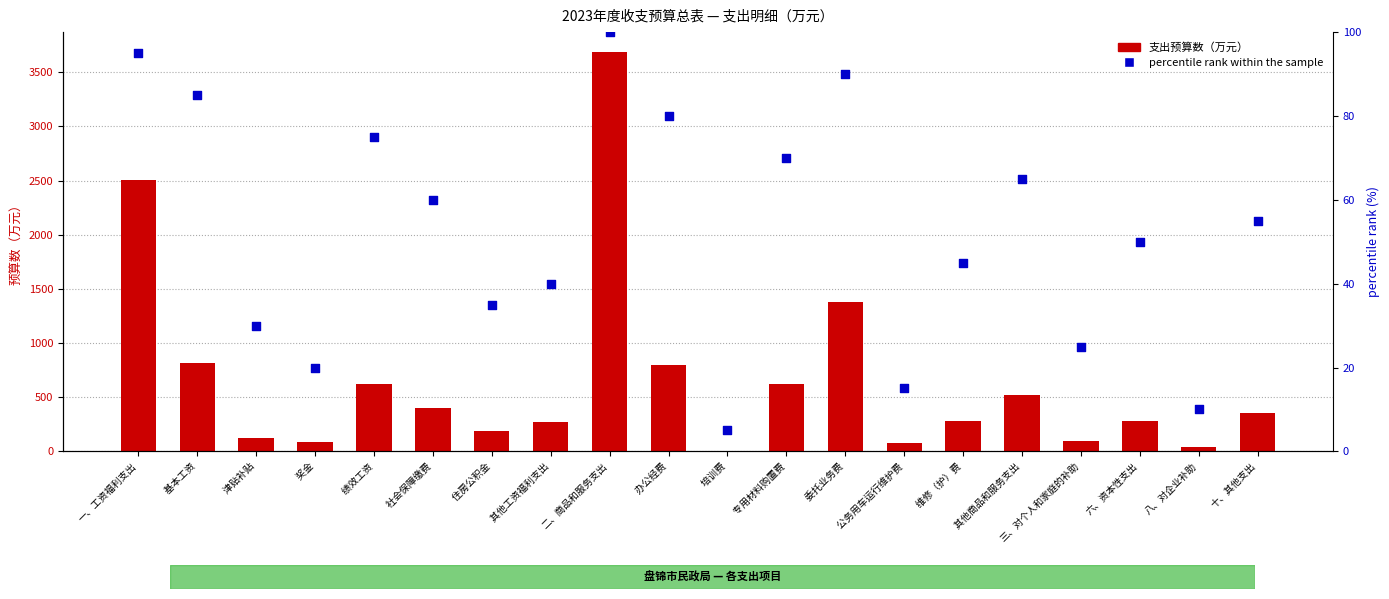

What are all the series names shown in the legend?

支出预算数, percentile rank within the sample